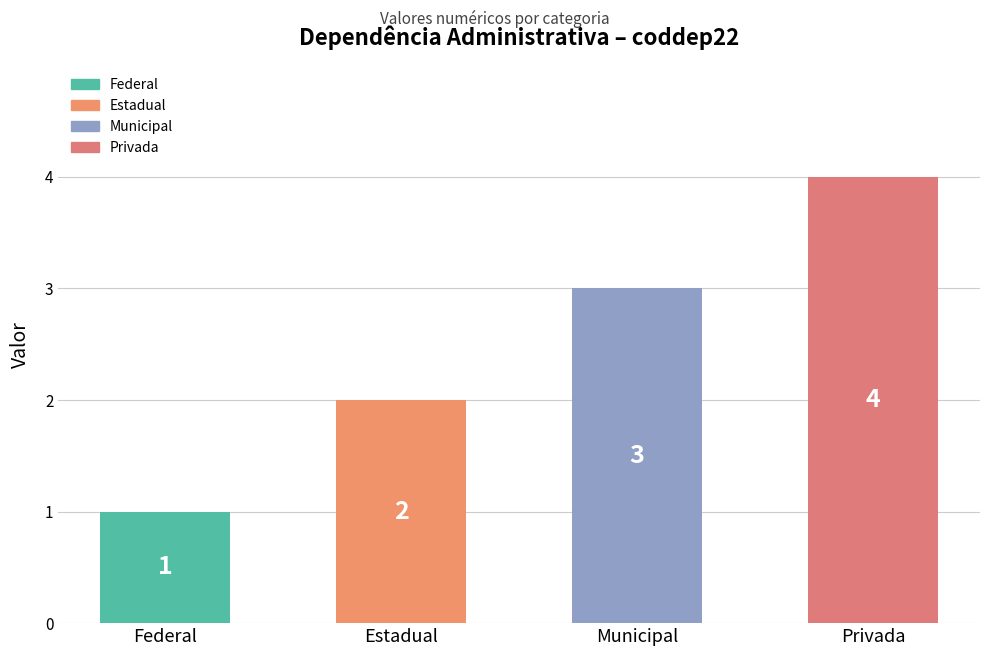

What is the change in value from Municipal to Privada?

+1